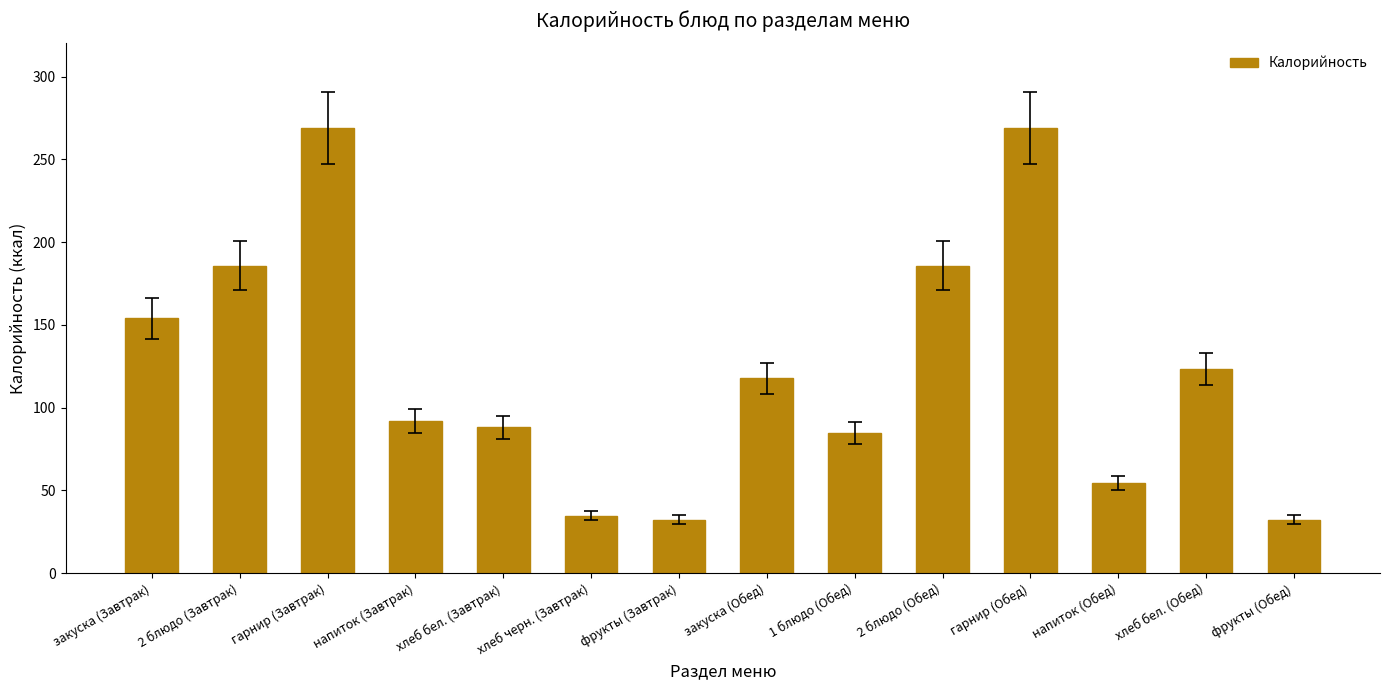

The value at гарнир (Обед) is 430.2. True or false?

False